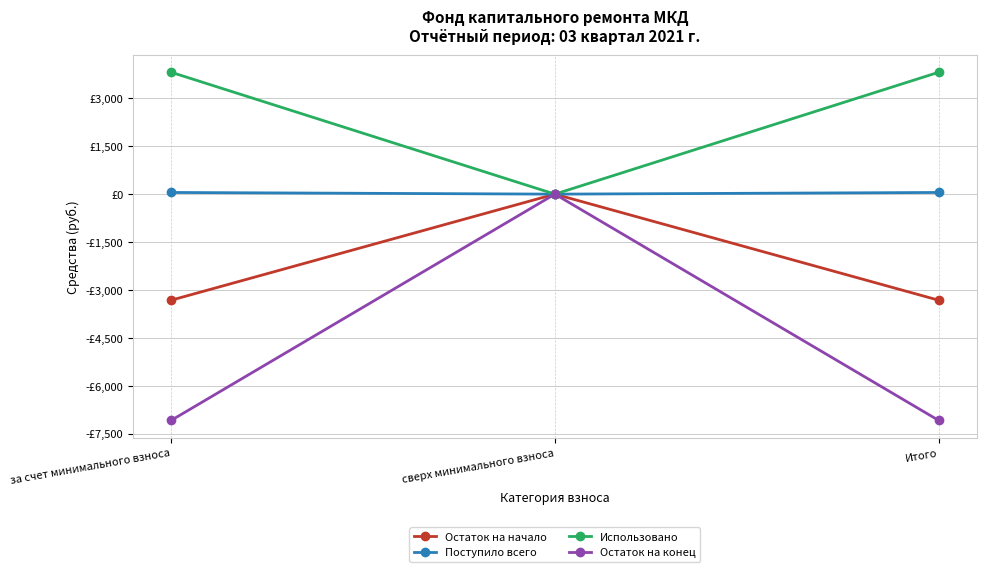

What position from the right is Итого?

1